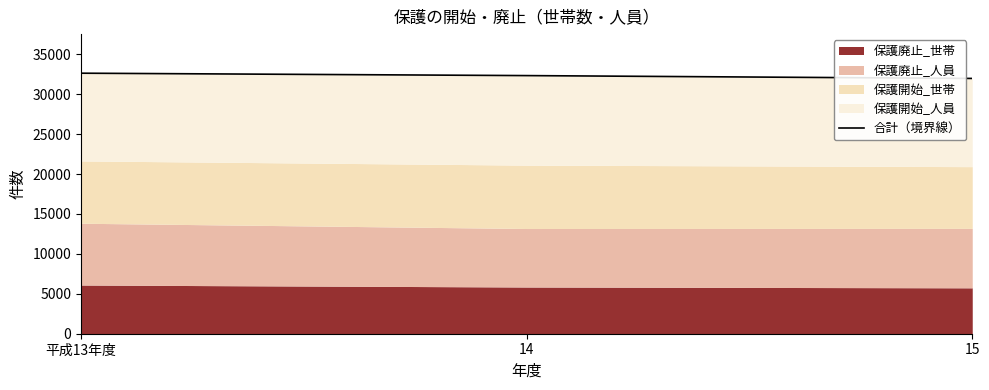

How many data points are less than 32333?

1